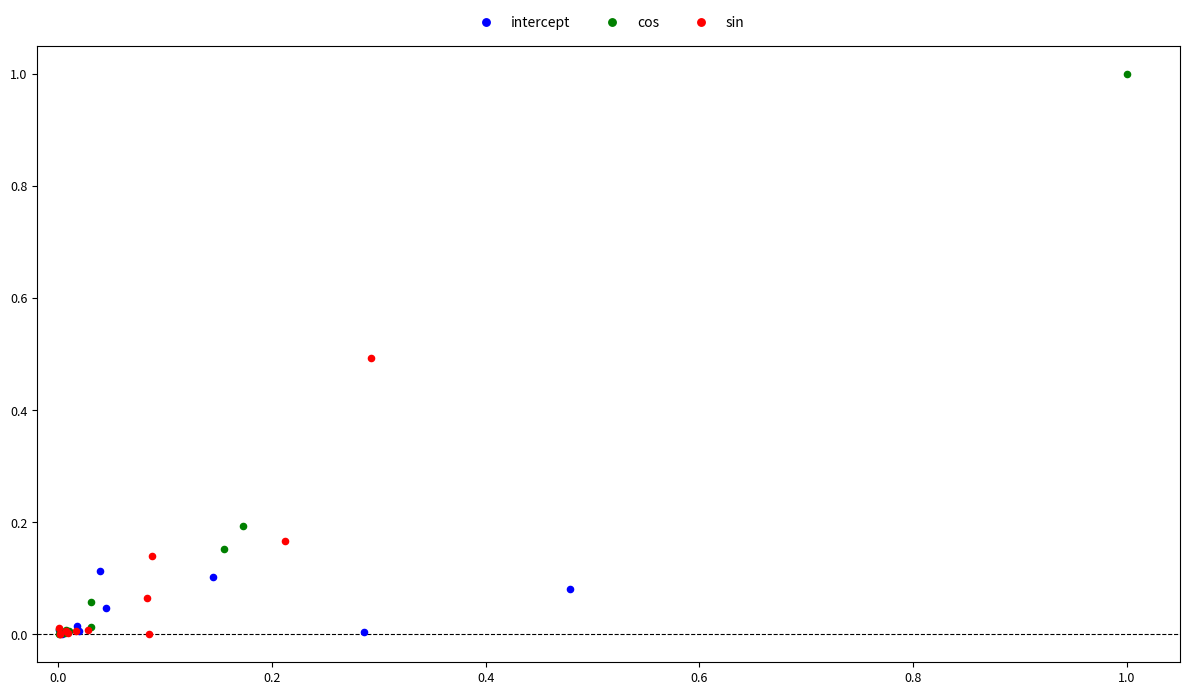

Which series reaches the maximum Y coordinate?

cos